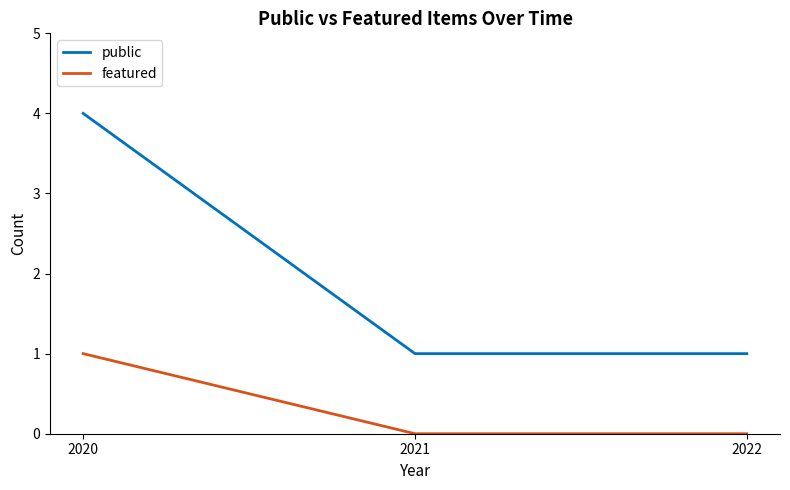

Read the public value at 2022.

1